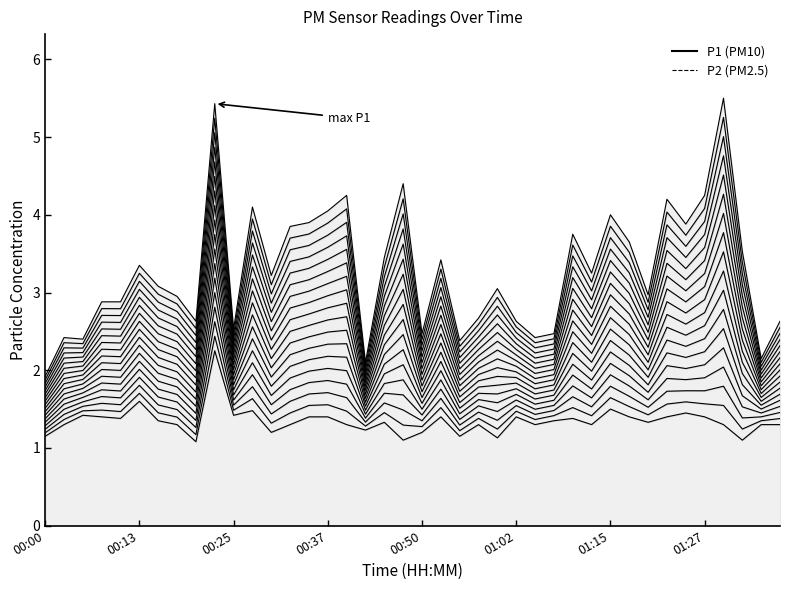

List the series in order of their overall mean, lowest first.

P2 (PM2.5), P1 (PM10)